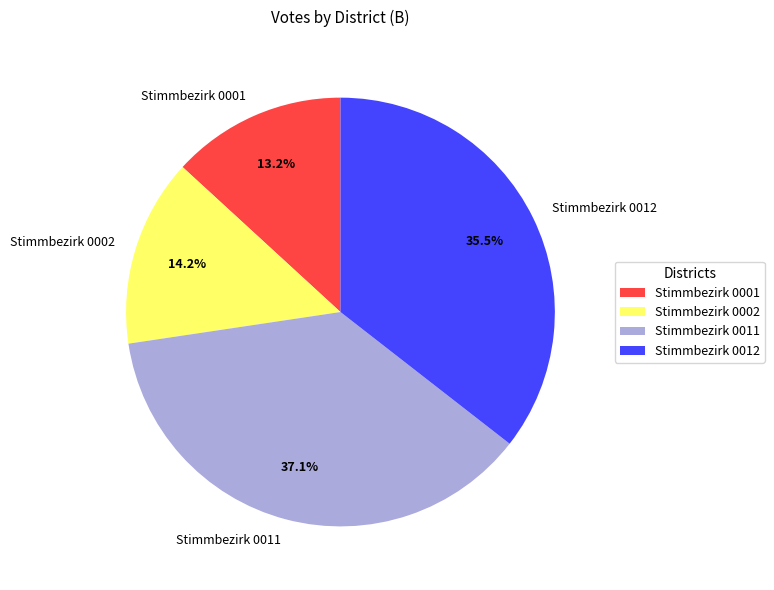

Which slice is the smallest?

Stimmbezirk 0001